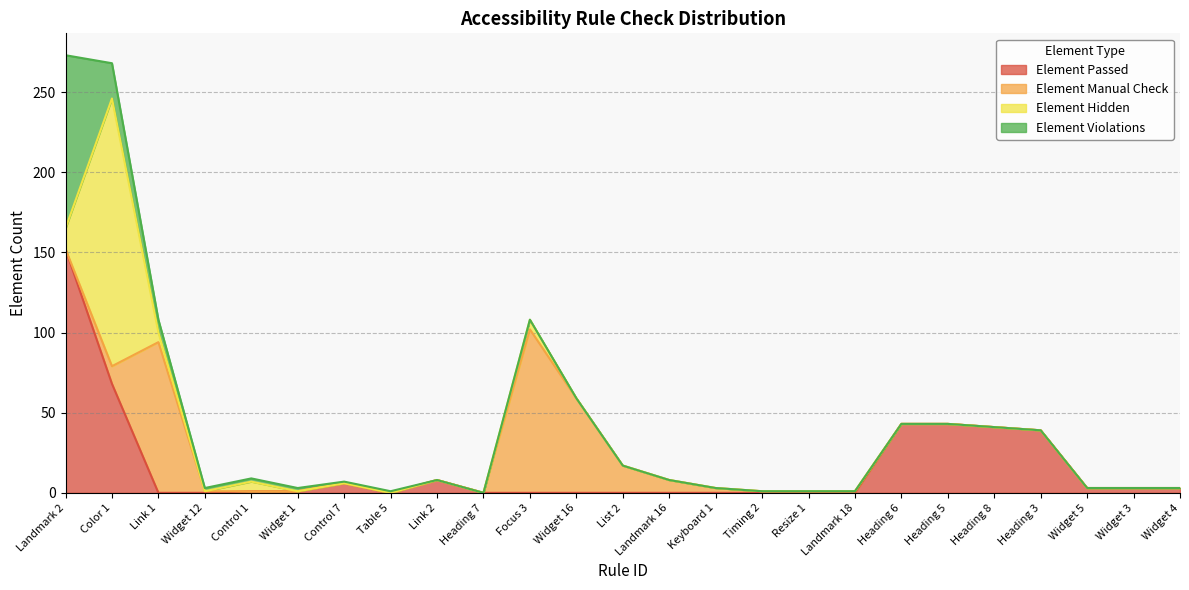

How many lines are shown in the chart?

4